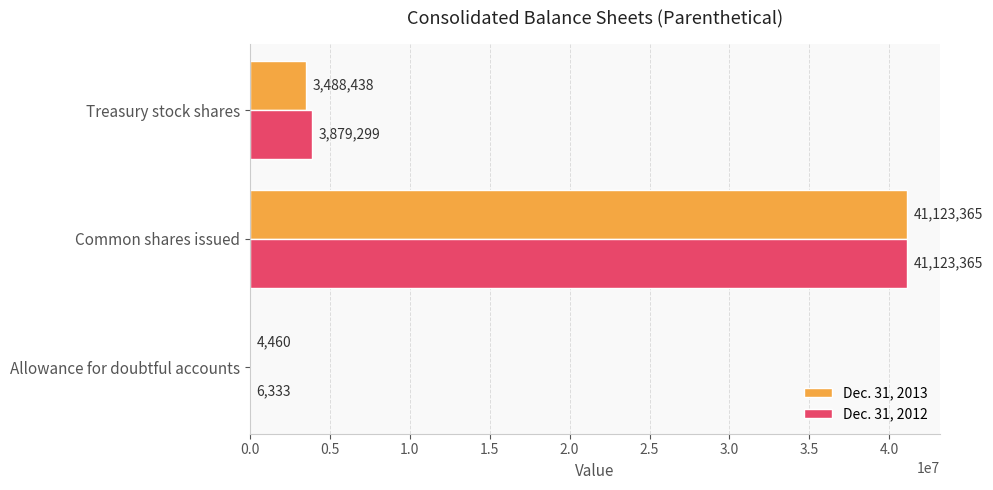

Count the number of data series in this chart.

2